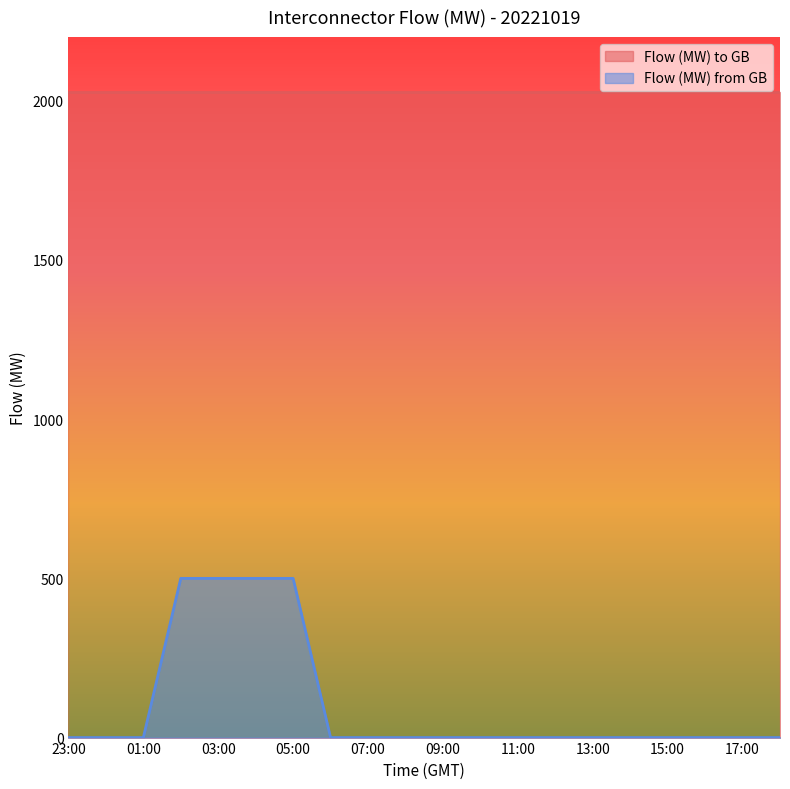

Which category has the lowest value across all series?

23:00